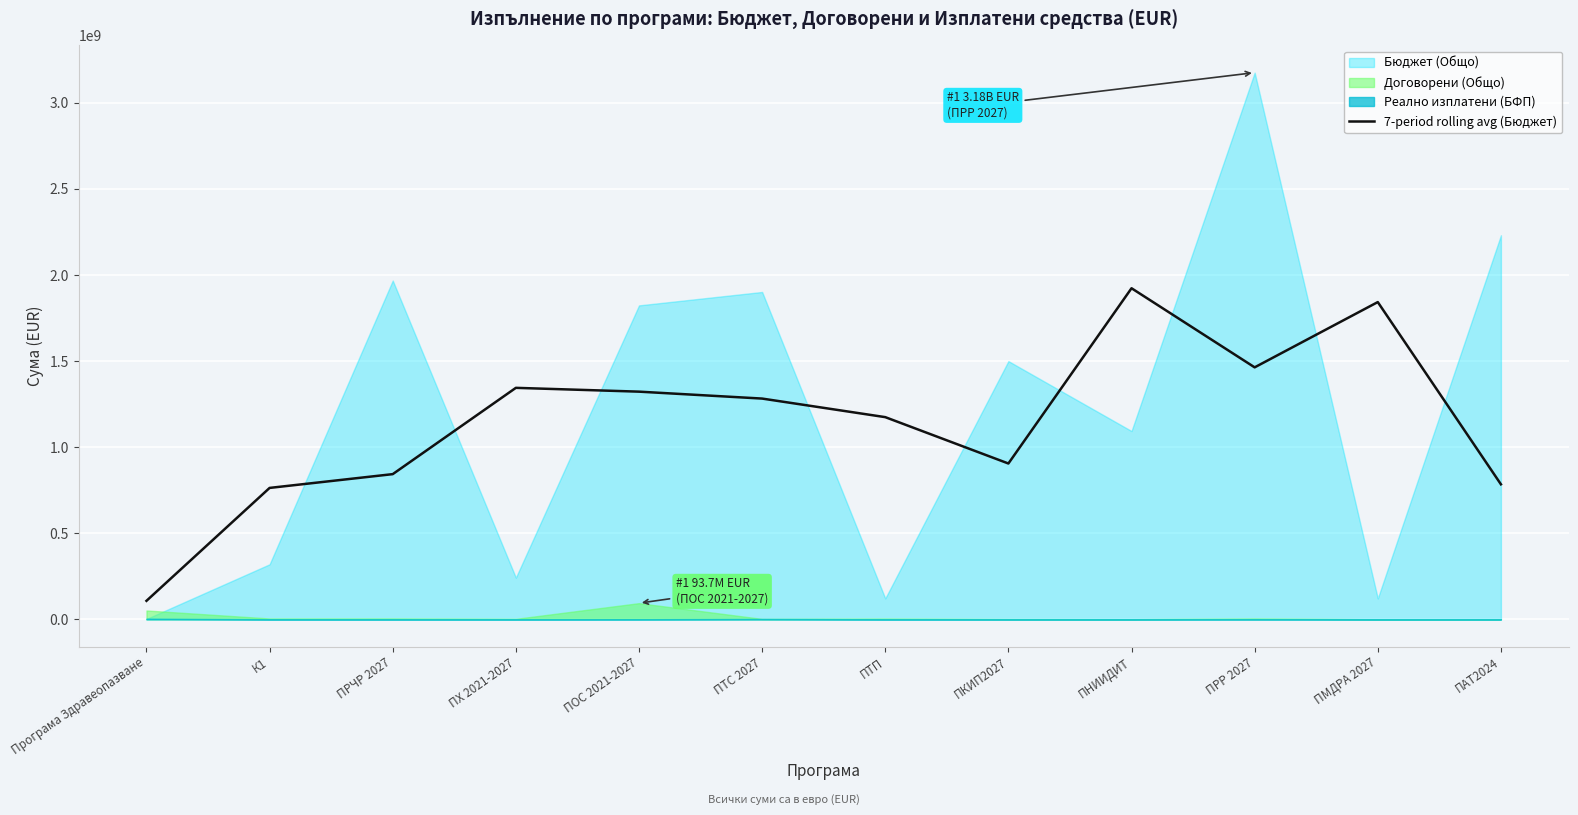

How many data points are above 1281950047?

6